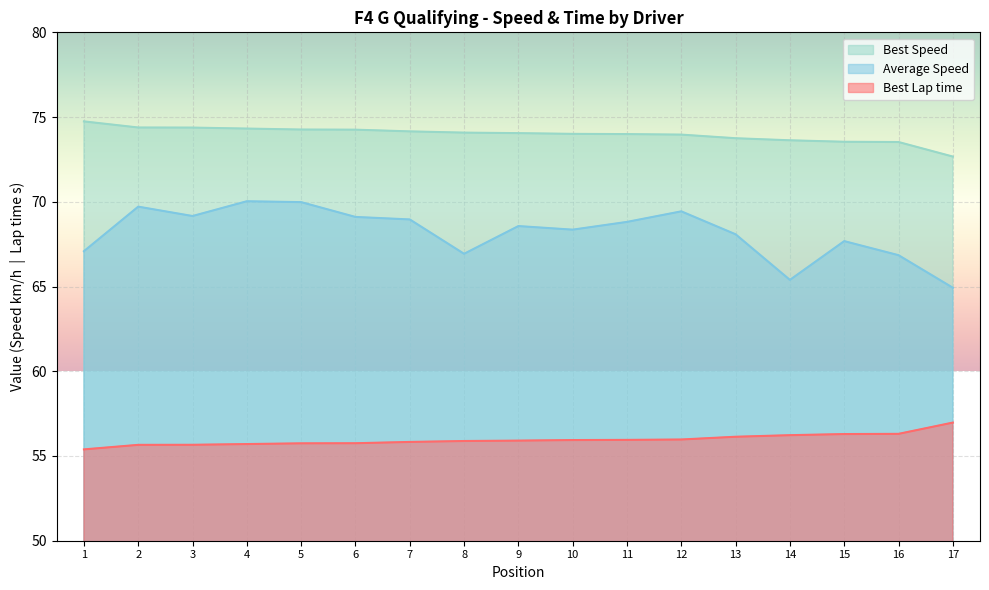

List the series in order of their peak value, highest first.

Best Speed, Average Speed, Best Lap time